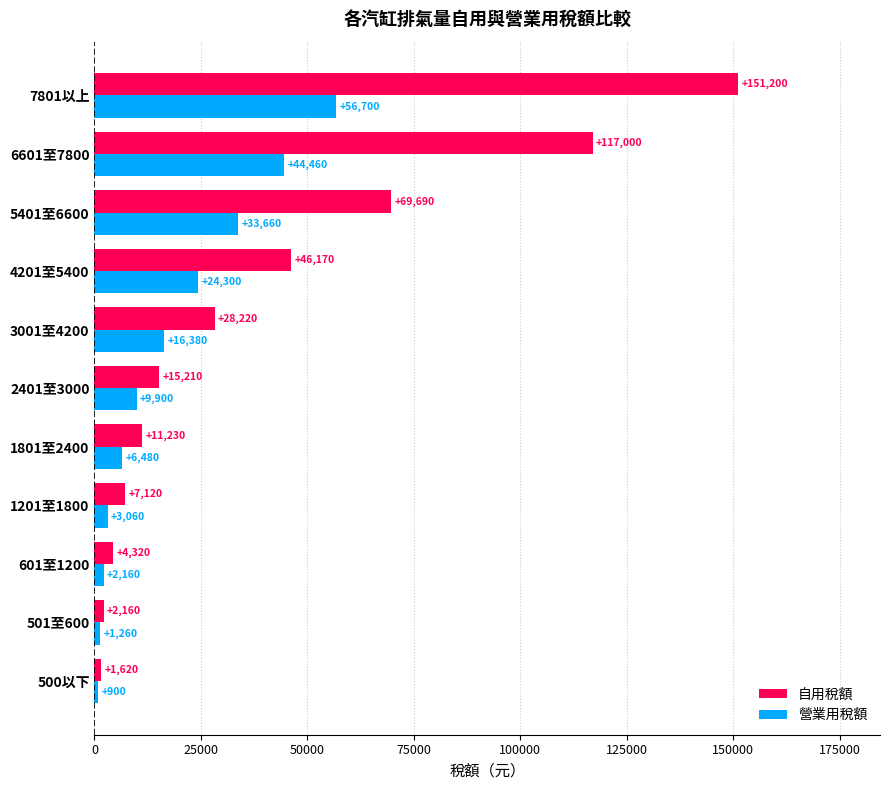

What is the sum of the 營業用稅額 values at 4201至5400 and 5401至6600?

57960